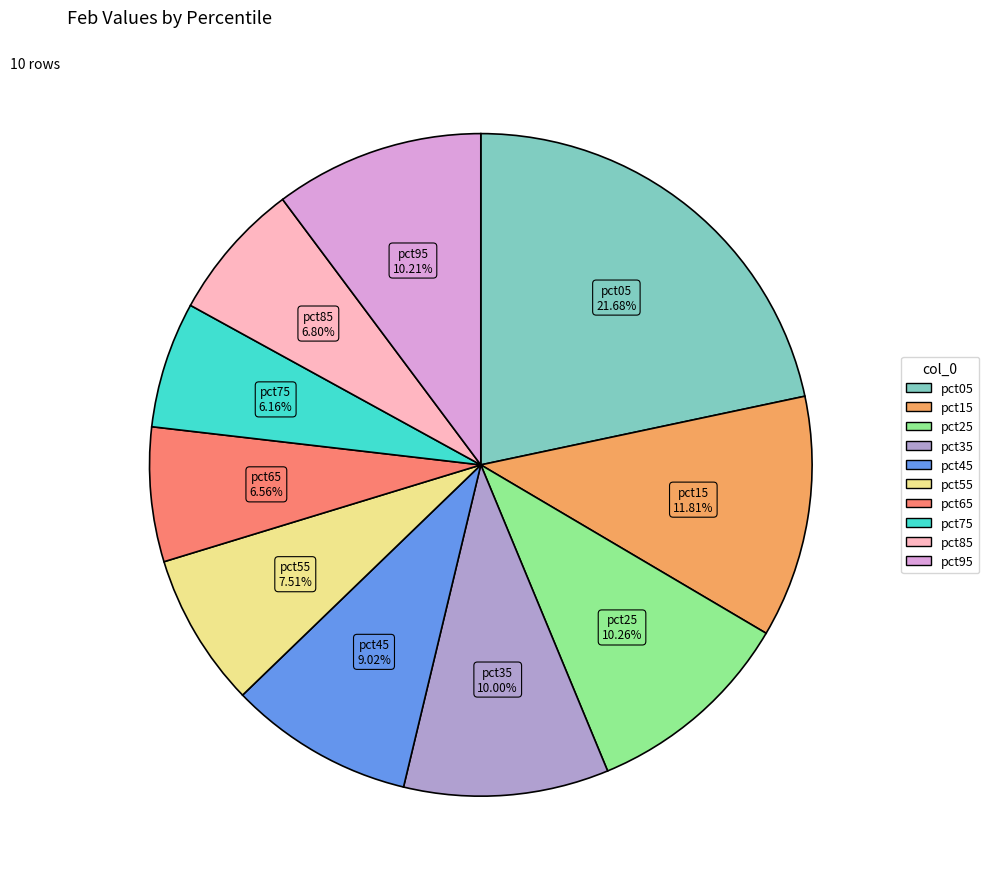

Combined, what portion of the pie is pct95 and pct35?

20.2%